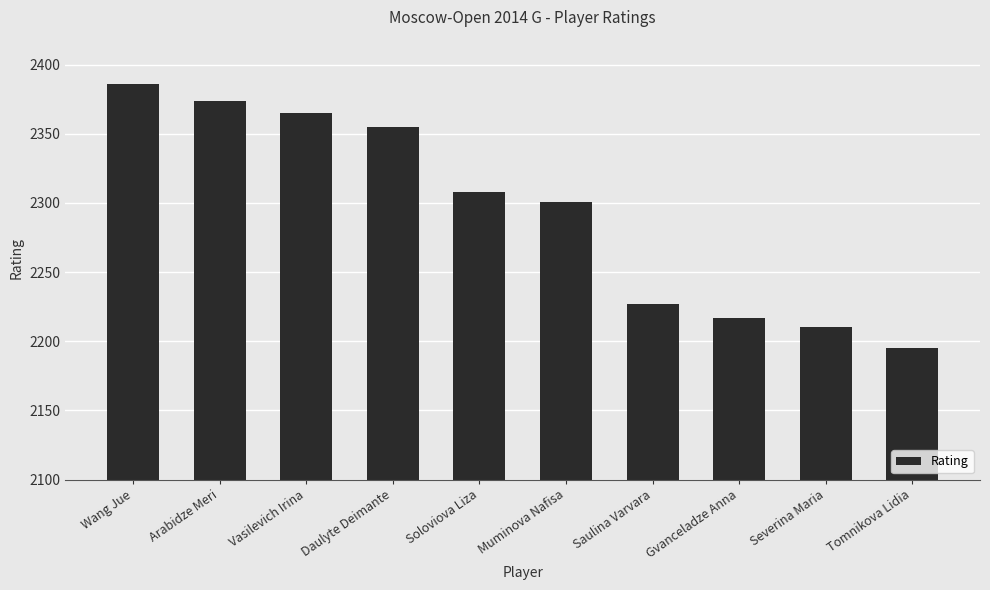

Which label corresponds to the smallest value in the chart?

Tomnikova Lidia